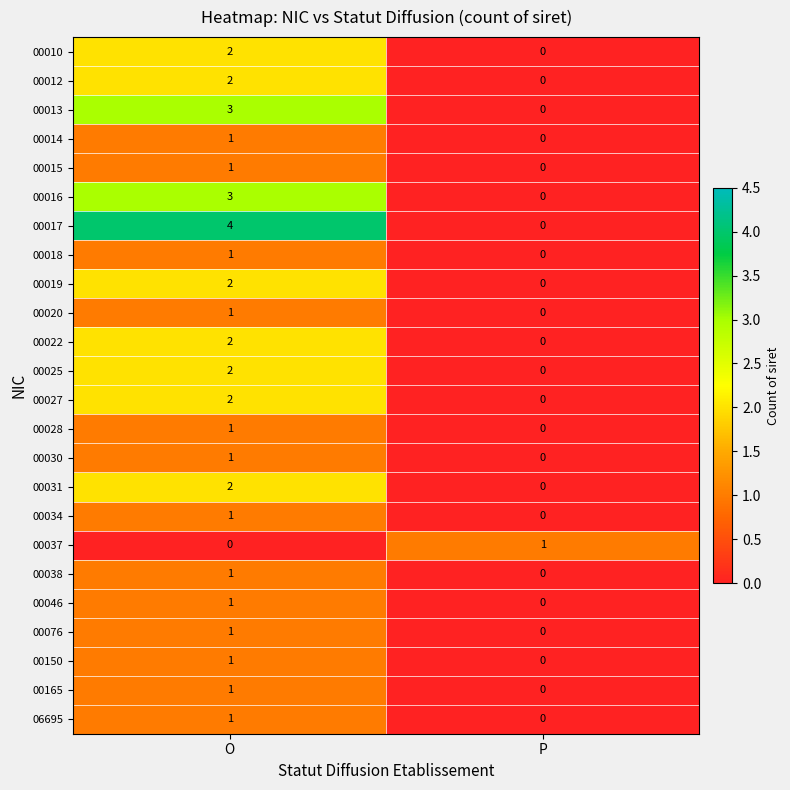

At which category is the sum across all series the highest?

O